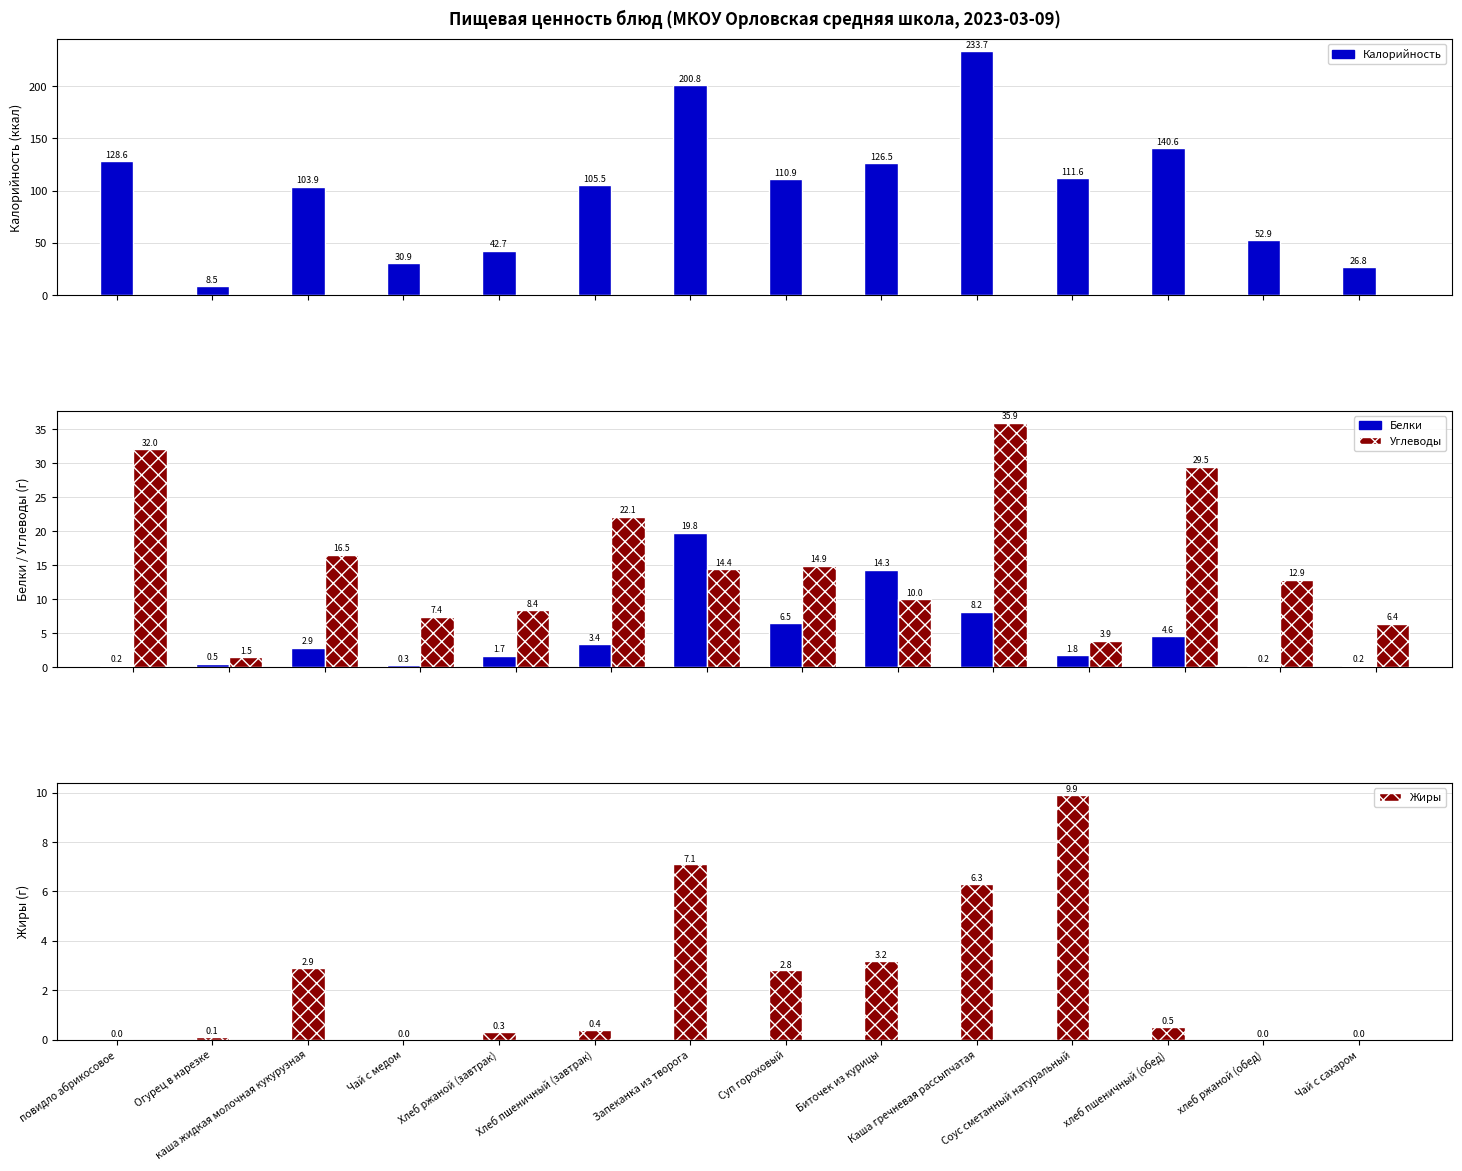

List the series in order of their peak value, lowest first.

Жиры, Белки, Углеводы, Калорийность